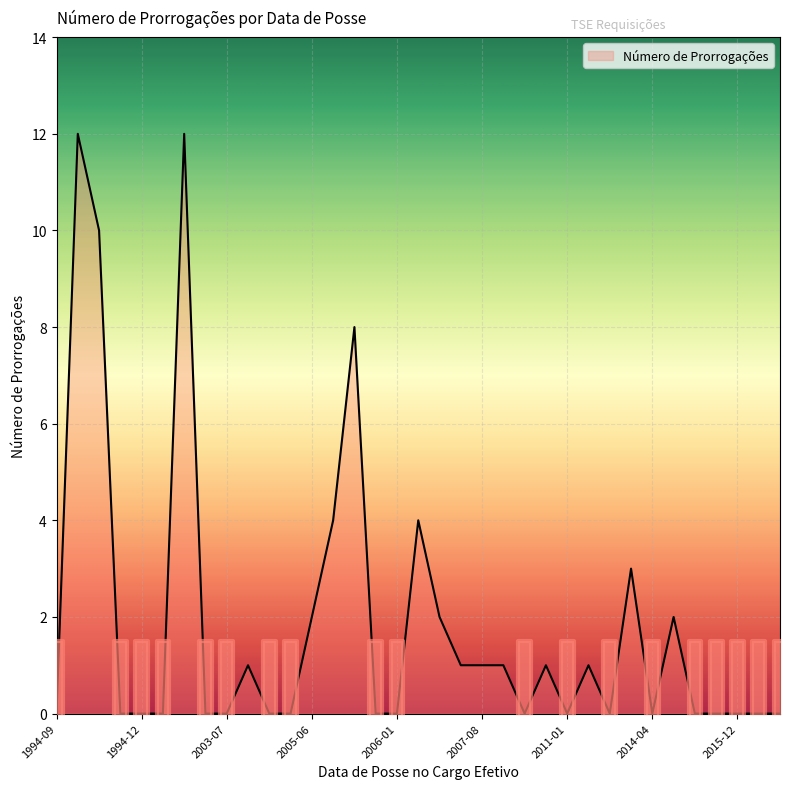

The value at 2006-02-20 is 4. True or false?

True